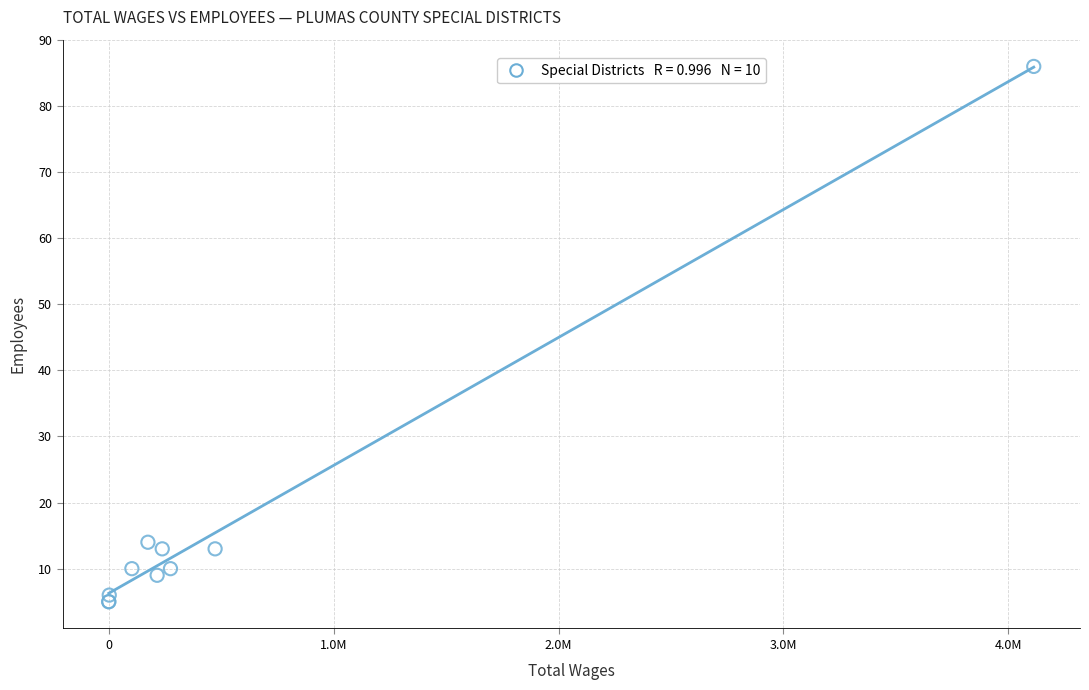

What Y value in the scatter plot is closest to 45?

14